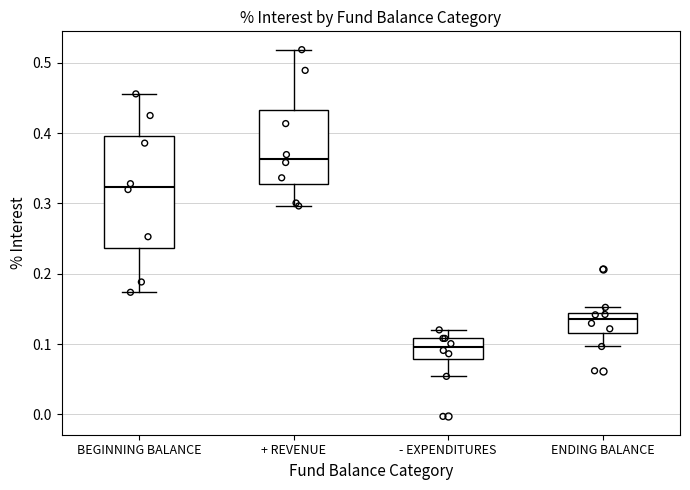

Where is the lower edge of the box for ENDING BALANCE on the y-axis? The values are not printed on the chart, so give them approximately, as read against the axis.

0.12